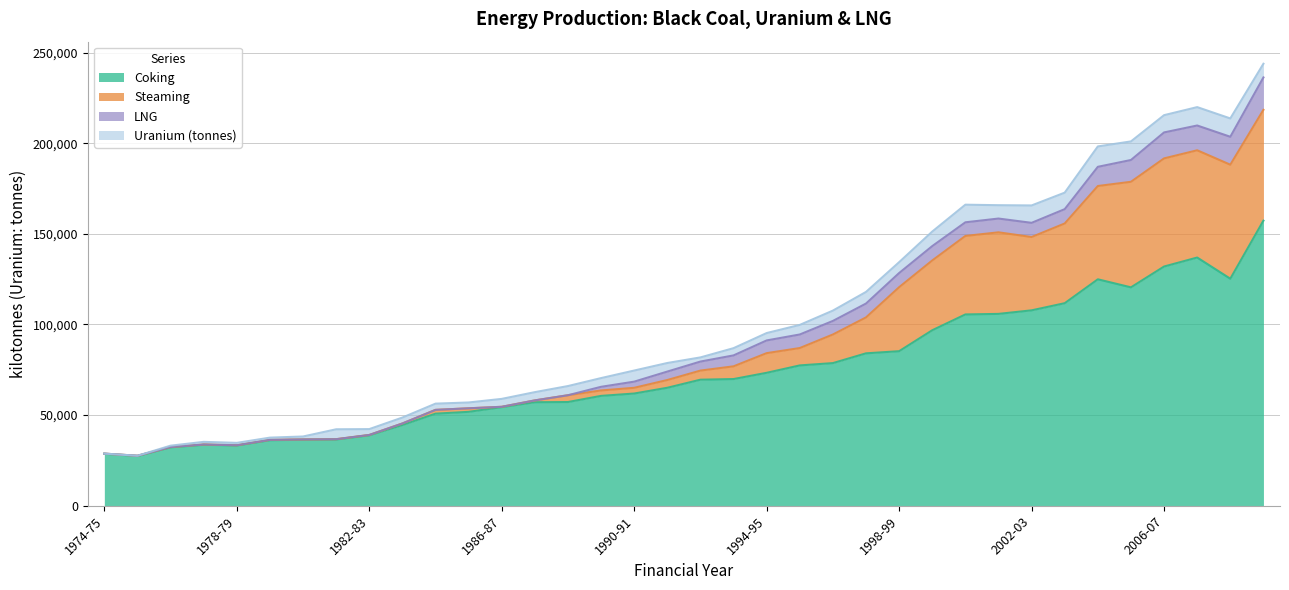

Which label corresponds to the largest value in the chart?

2009-10